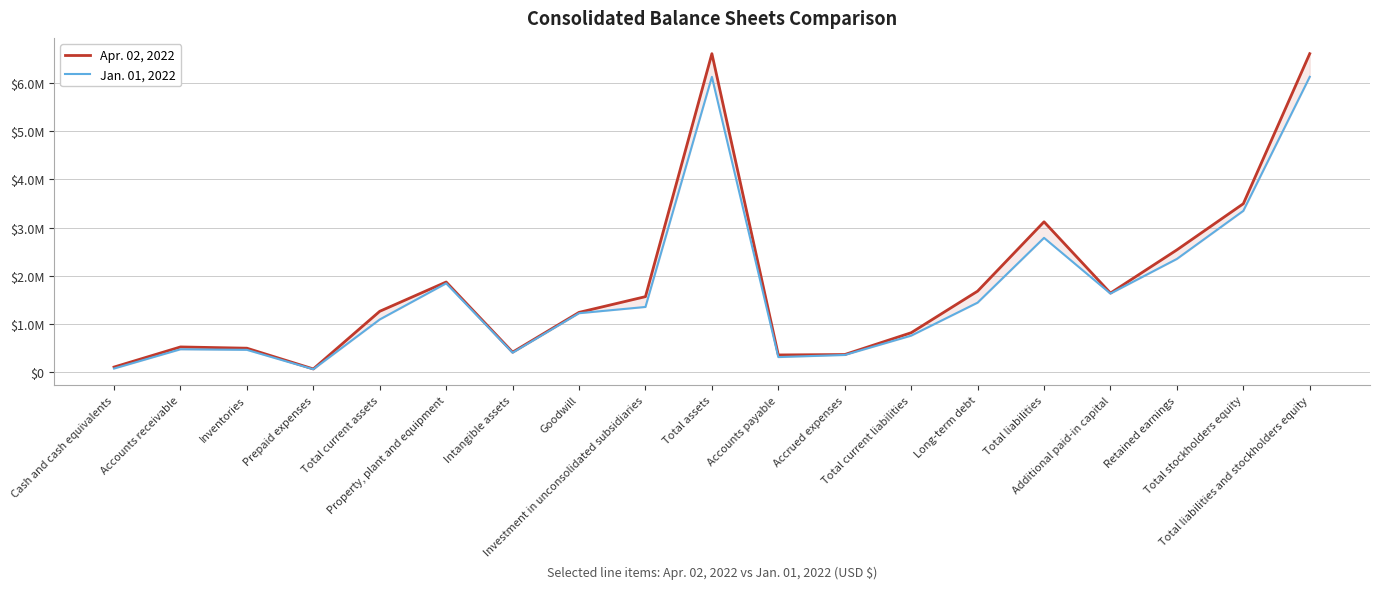

Is it true that Jan. 01, 2022 equals 314822 at Inventories?

False